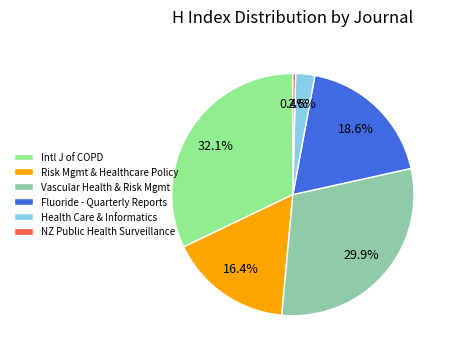

Count the number of slices in the pie.

6